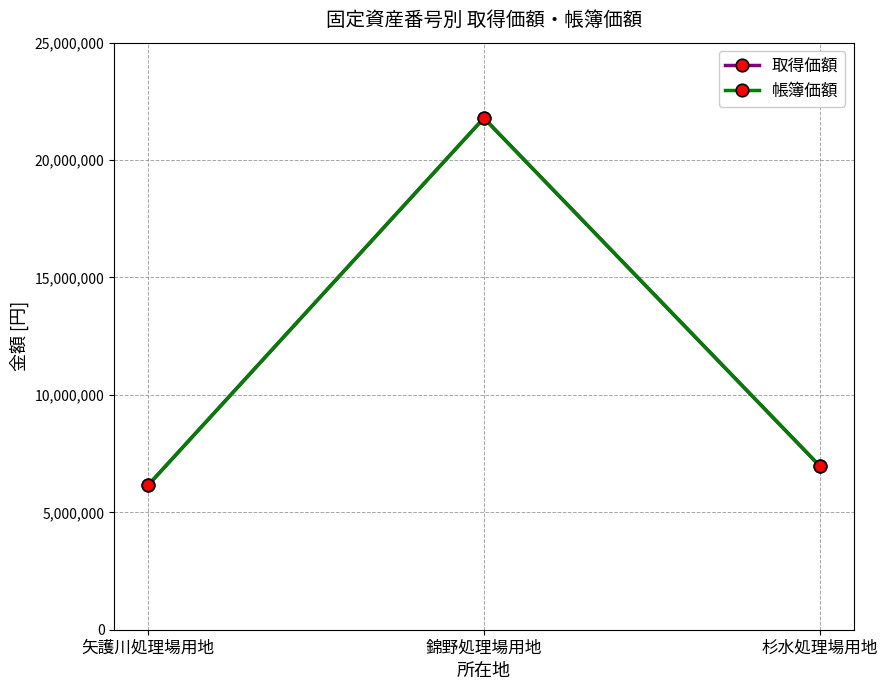

What is the sum of all 取得価額 values?

34899450